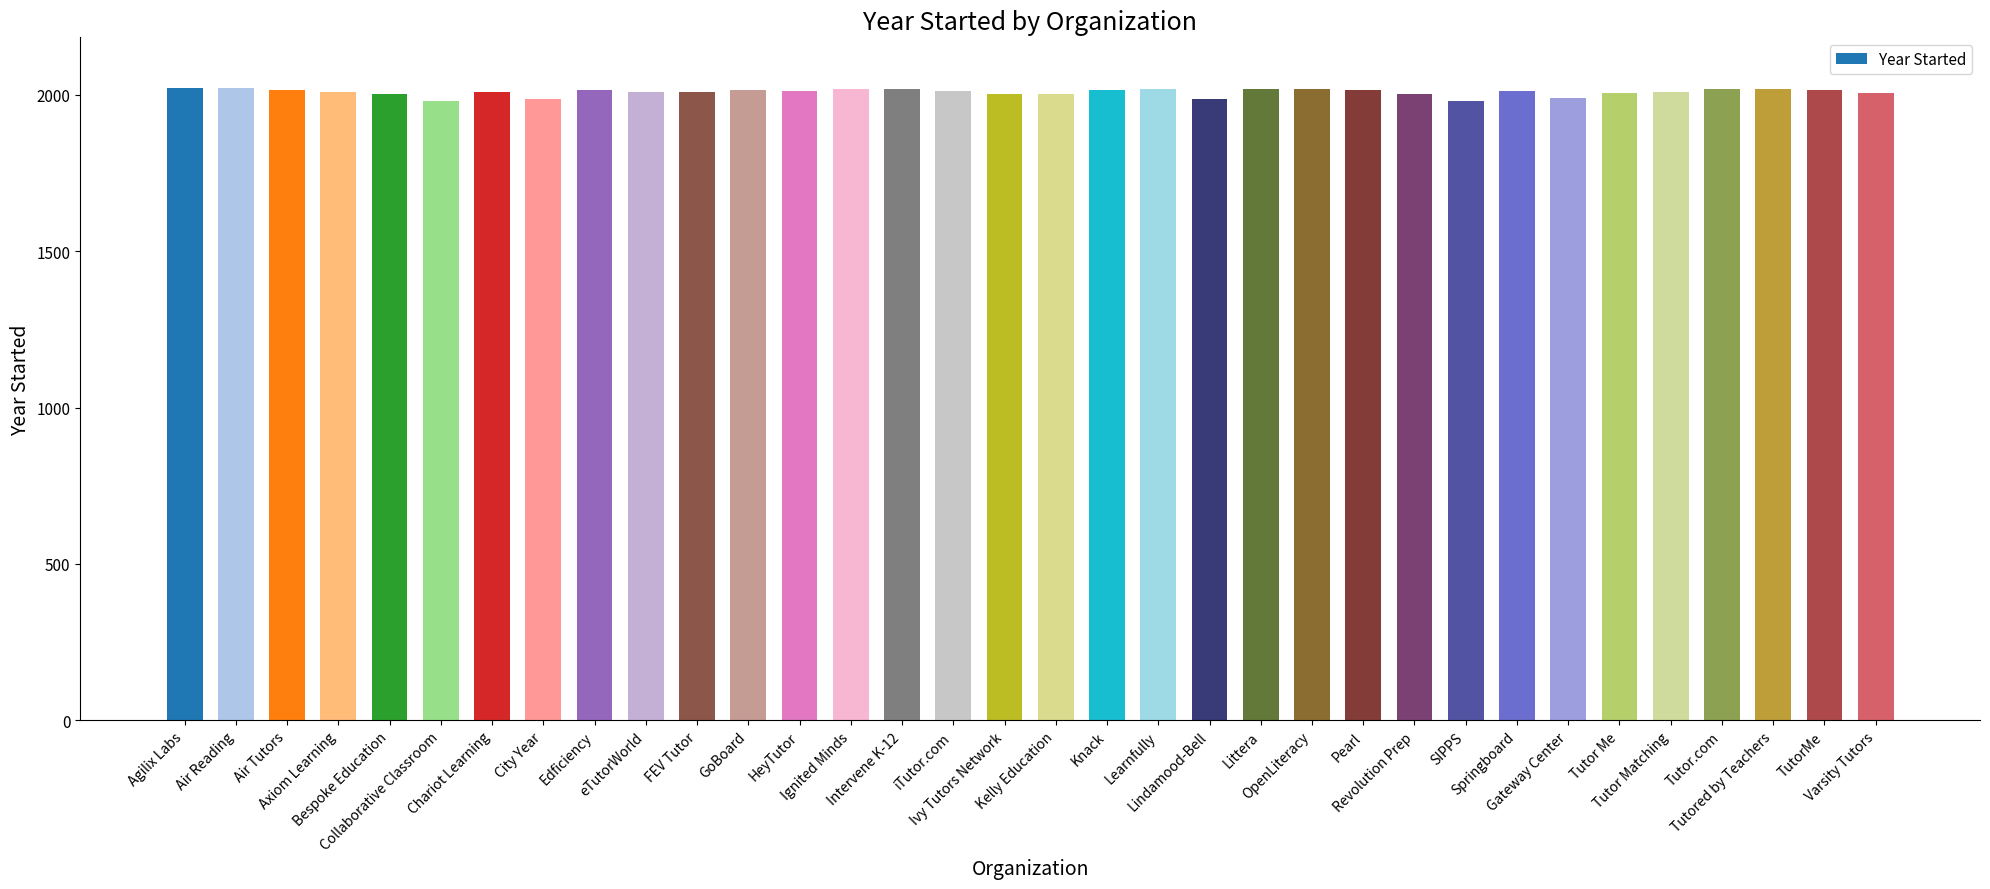

Read the value at FEV Tutor, to the nearest 5.

2010